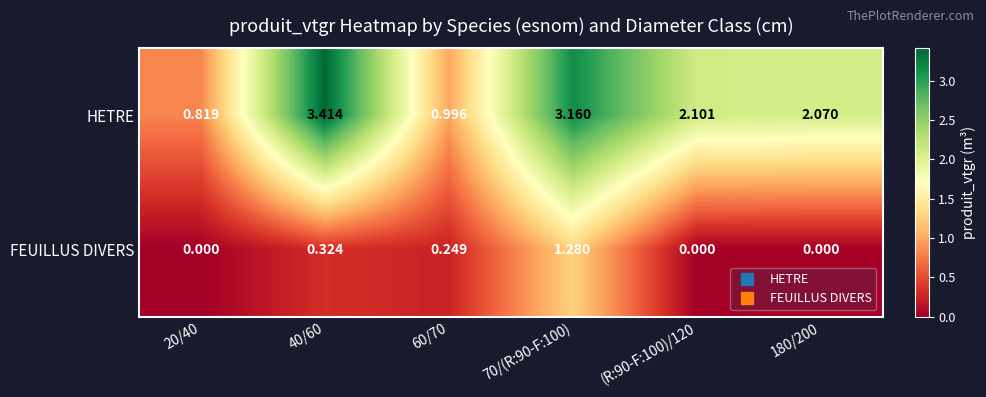

Which series has the largest range (max minus min)?

HETRE